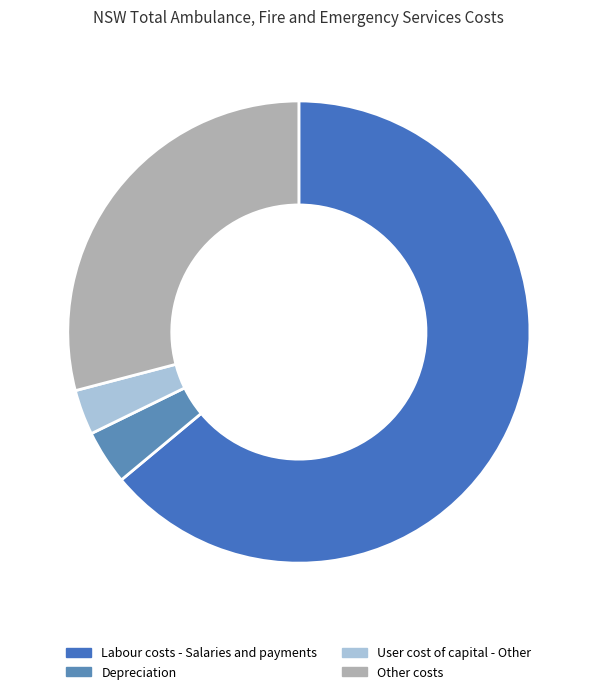

True or false: Depreciation accounts for 4% of the total.

True